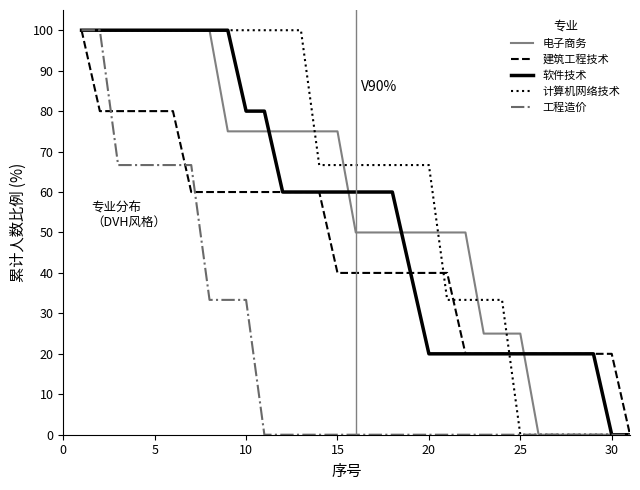

Reading right to left, list all the values displayed in this chart.

电子商务: 0.0	0.0	0.0	0.0	0.0	0.0	25.0	25.0	25.0	50.0	50.0	50.0	50.0	50.0	50.0	50.0	75.0	75.0	75.0	75.0	75.0	75.0	75.0	100.0	100.0	100.0	100.0	100.0	100.0	100.0	100.0
建筑工程技术: 0.0	20.0	20.0	20.0	20.0	20.0	20.0	20.0	20.0	20.0	40.0	40.0	40.0	40.0	40.0	40.0	40.0	60.0	60.0	60.0	60.0	60.0	60.0	60.0	60.0	80.0	80.0	80.0	80.0	80.0	100.0
软件技术: 0.0	0.0	20.0	20.0	20.0	20.0	20.0	20.0	20.0	20.0	20.0	20.0	40.0	60.0	60.0	60.0	60.0	60.0	60.0	60.0	80.0	80.0	100.0	100.0	100.0	100.0	100.0	100.0	100.0	100.0	100.0
计算机网络技术: 0.0	0.0	0.0	0.0	0.0	0.0	0.0	33.3	33.3	33.3	33.3	66.7	66.7	66.7	66.7	66.7	66.7	66.7	100.0	100.0	100.0	100.0	100.0	100.0	100.0	100.0	100.0	100.0	100.0	100.0	100.0
工程造价: 0.0	0.0	0.0	0.0	0.0	0.0	0.0	0.0	0.0	0.0	0.0	0.0	0.0	0.0	0.0	0.0	0.0	0.0	0.0	0.0	0.0	33.3	33.3	33.3	66.7	66.7	66.7	66.7	66.7	100.0	100.0